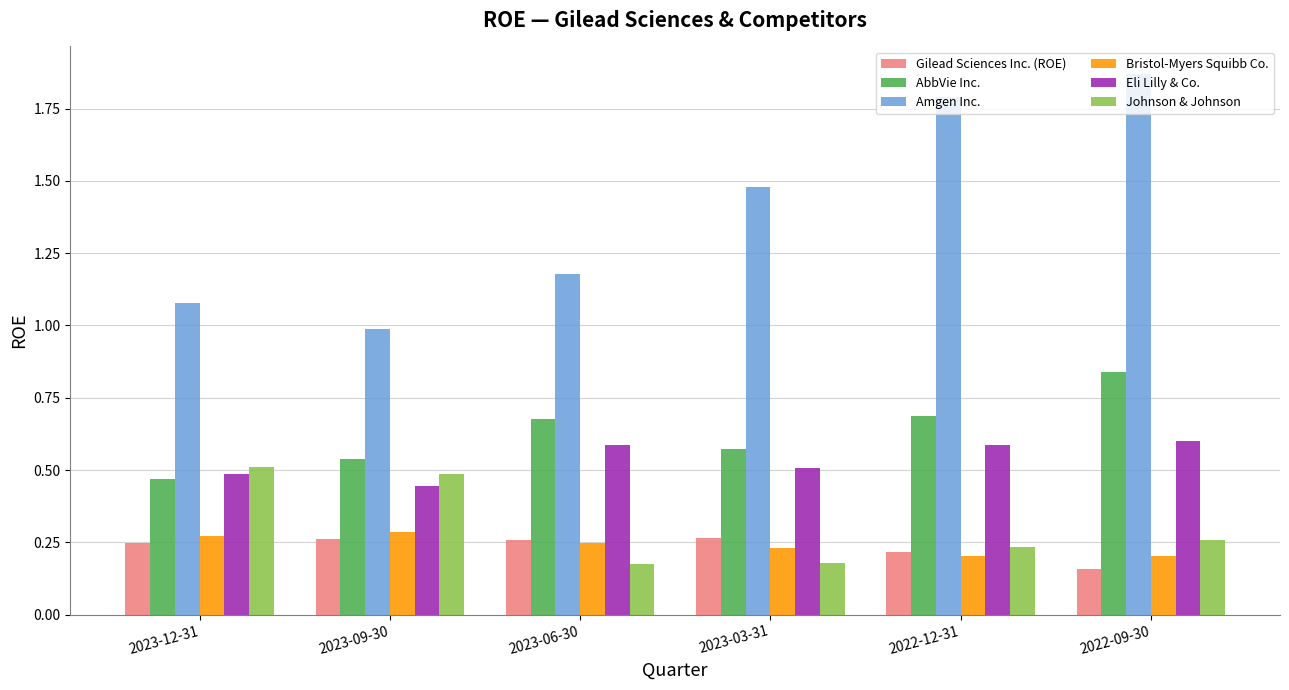

What is the total value across all series at 2022-12-31?

3.7